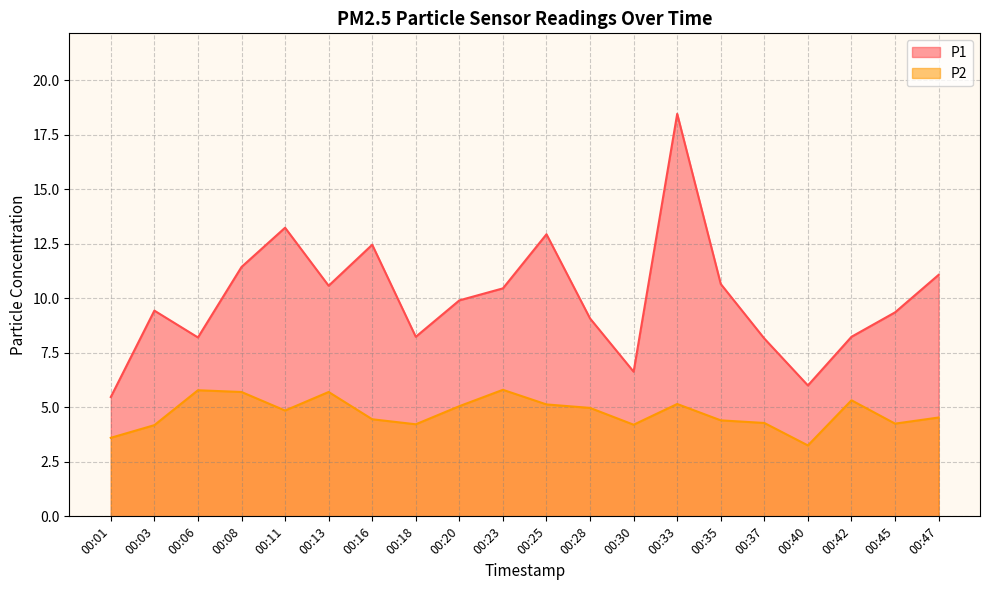

What is the difference between the P2 values at 00:25 and 00:08?

0.6